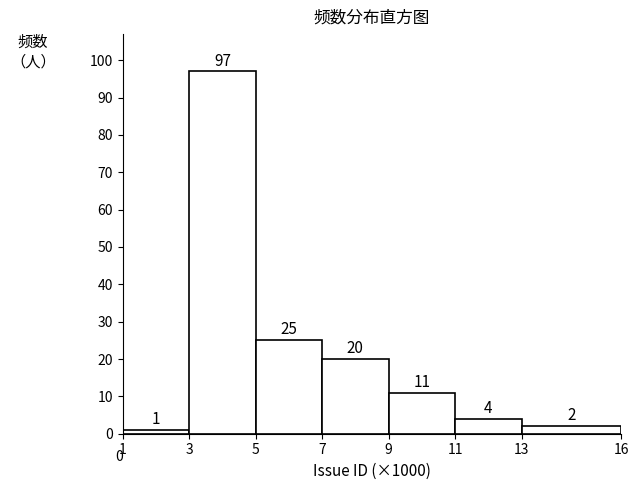

Reading left to right, transcribe all the data shown in this chart.

1	97	25	20	11	4	2